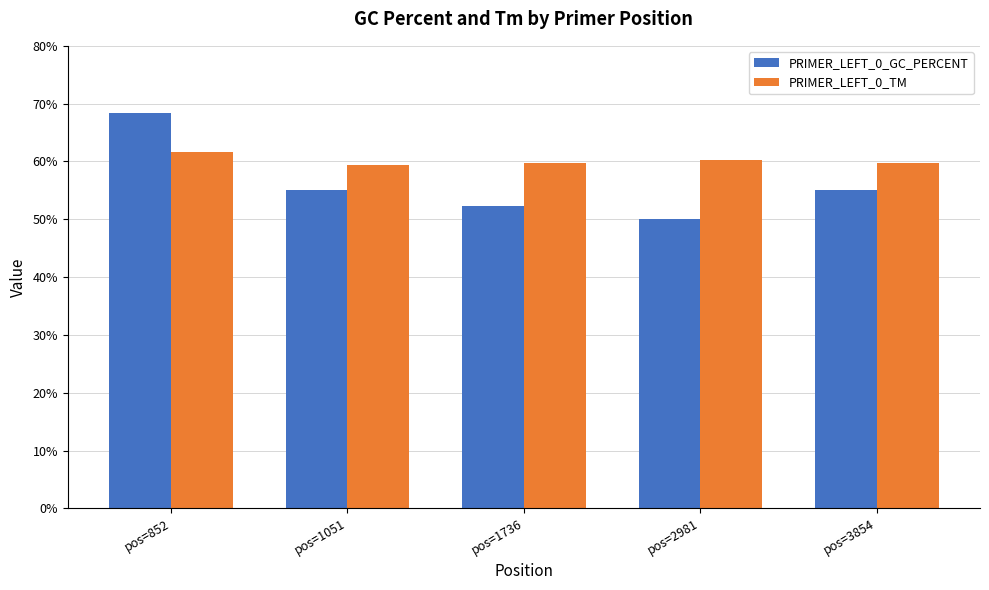

Is the value of PRIMER_LEFT_0_TM at pos=3854 greater than the value of PRIMER_LEFT_0_GC_PERCENT at pos=3854?

Yes